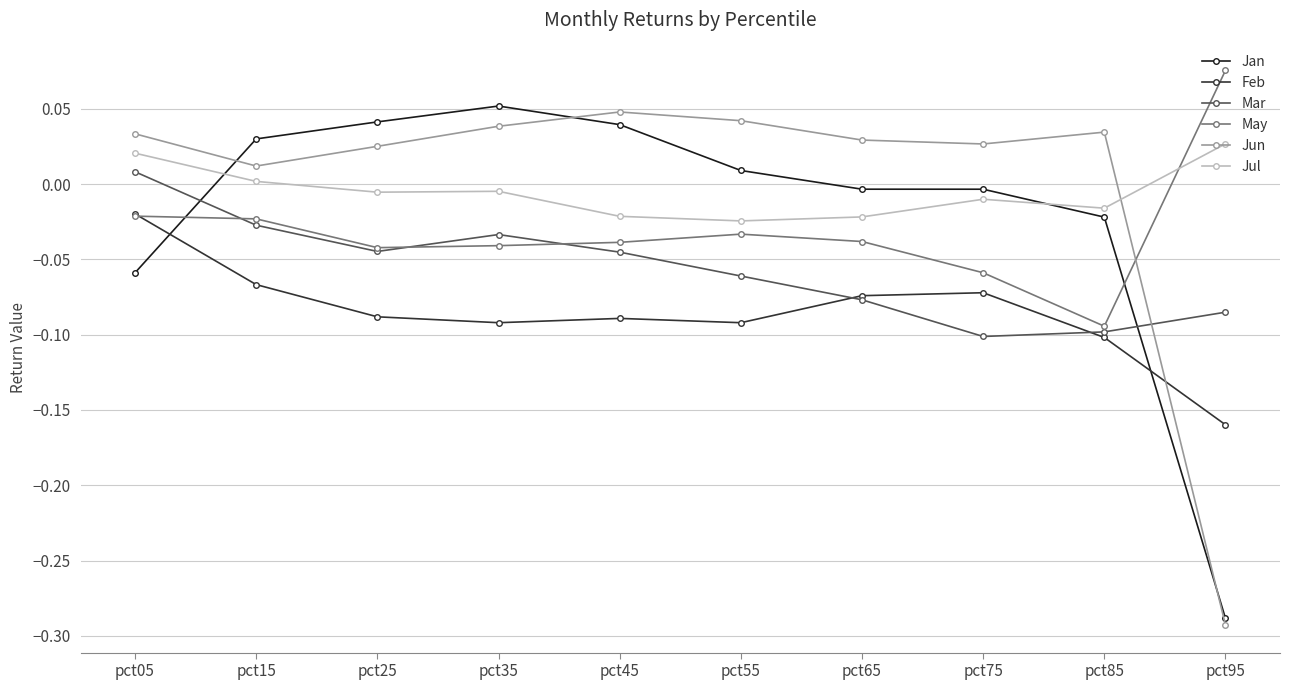

How many intersections are there between Jan and Mar?

2